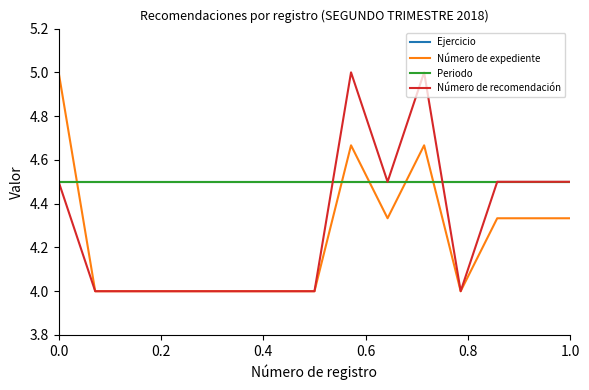

Does the chart display data point markers on the line(s)?

No